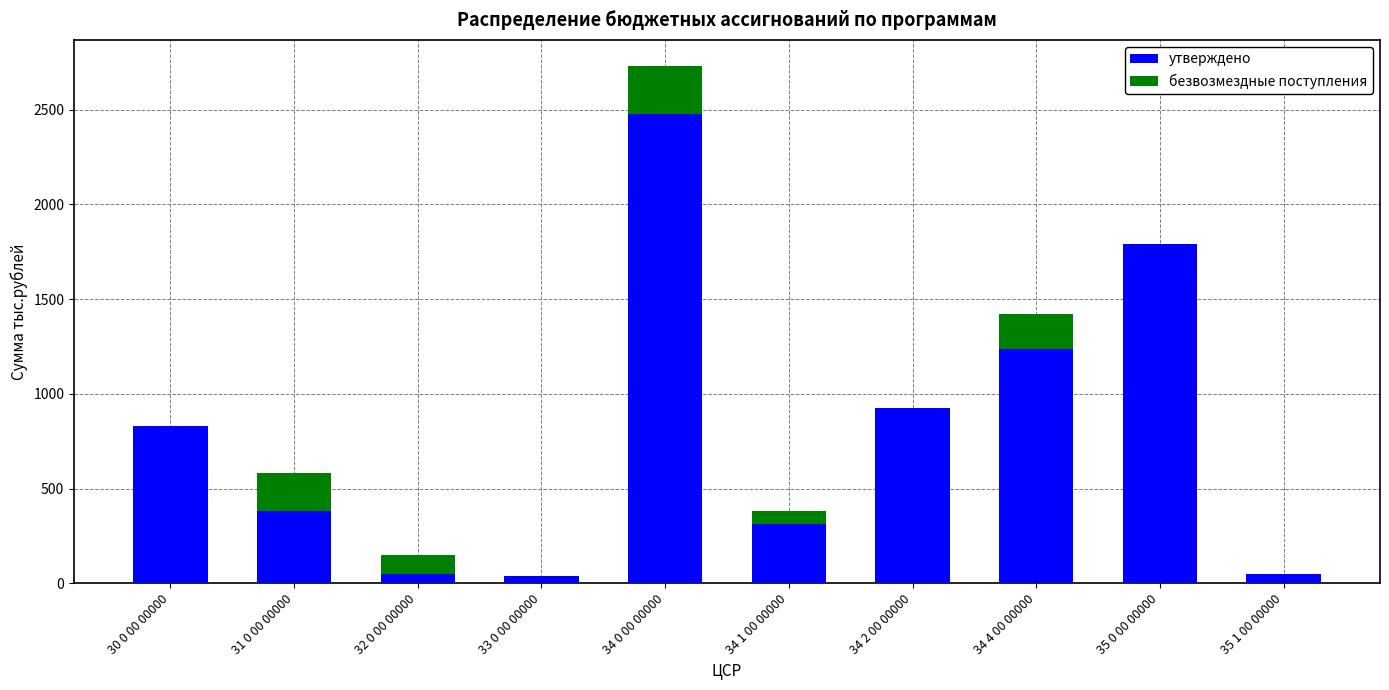

Is it true that утверждено equals 1239.3 at 34 4 00 00000?

True